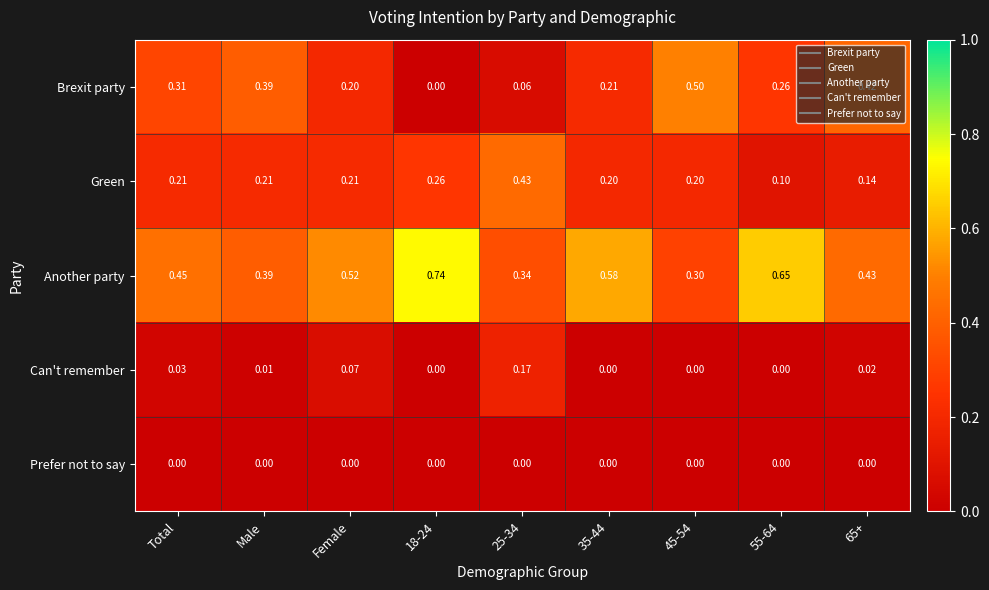

Is the value of Another party at 65+ greater than the value of Can't remember at Male?

Yes